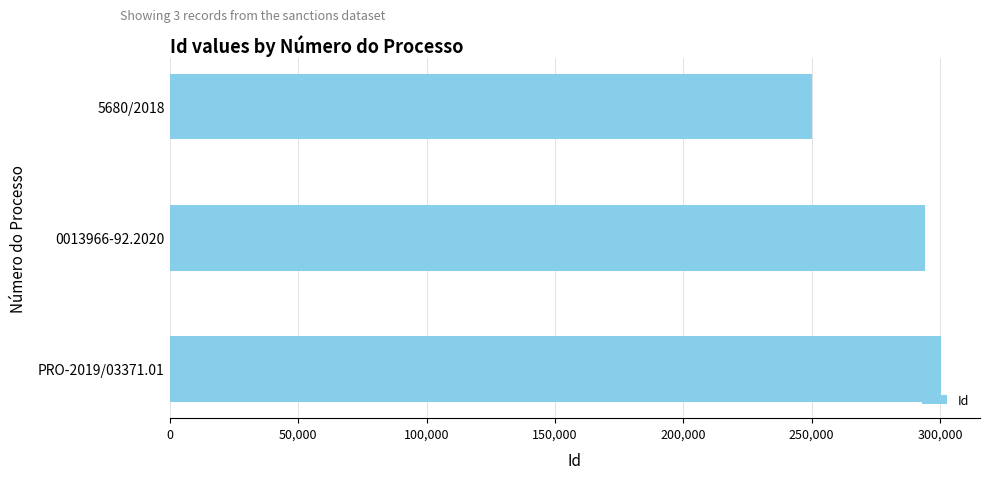

The value at 0013966-92.2020 is 294222. True or false?

True